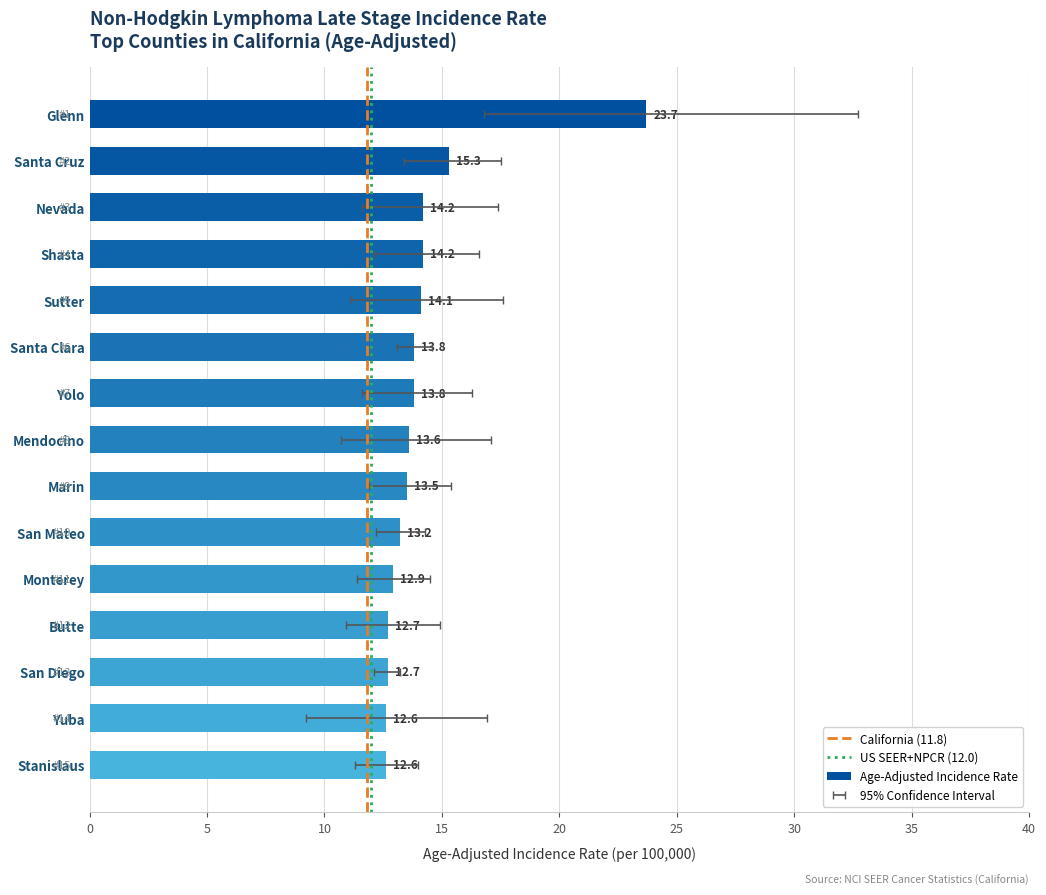

What is the average value of the Upper 95% CI series?

16.9